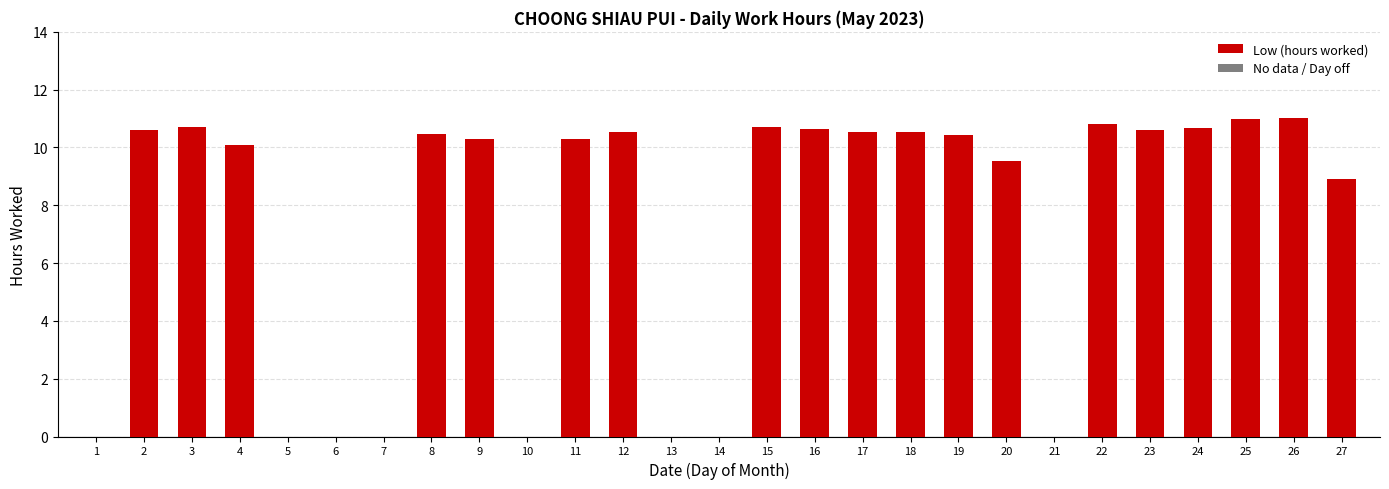

What is the sum of the values at 19 and 1?

10.4